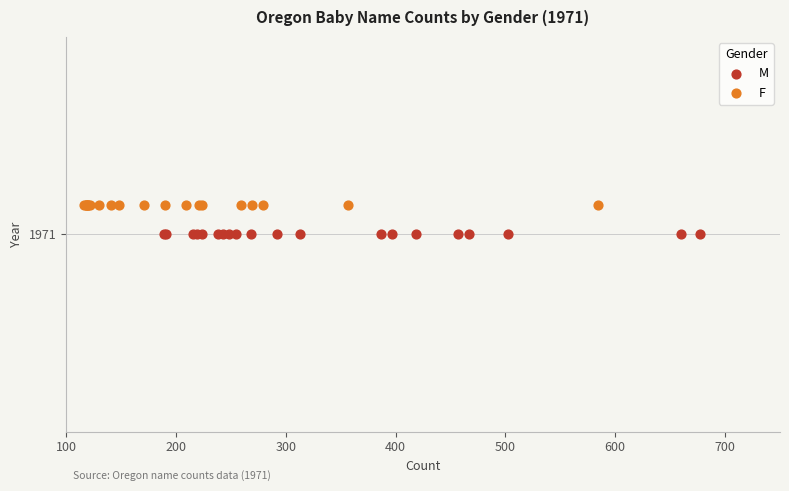

Which series contains the lowest Y value?

M